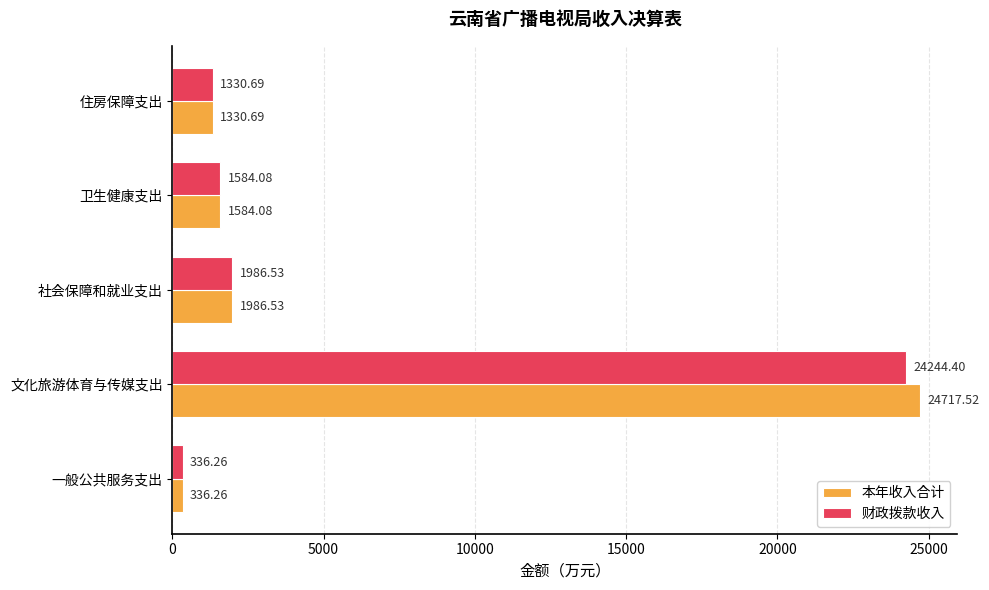

Which series has the largest total across all categories?

本年收入合计